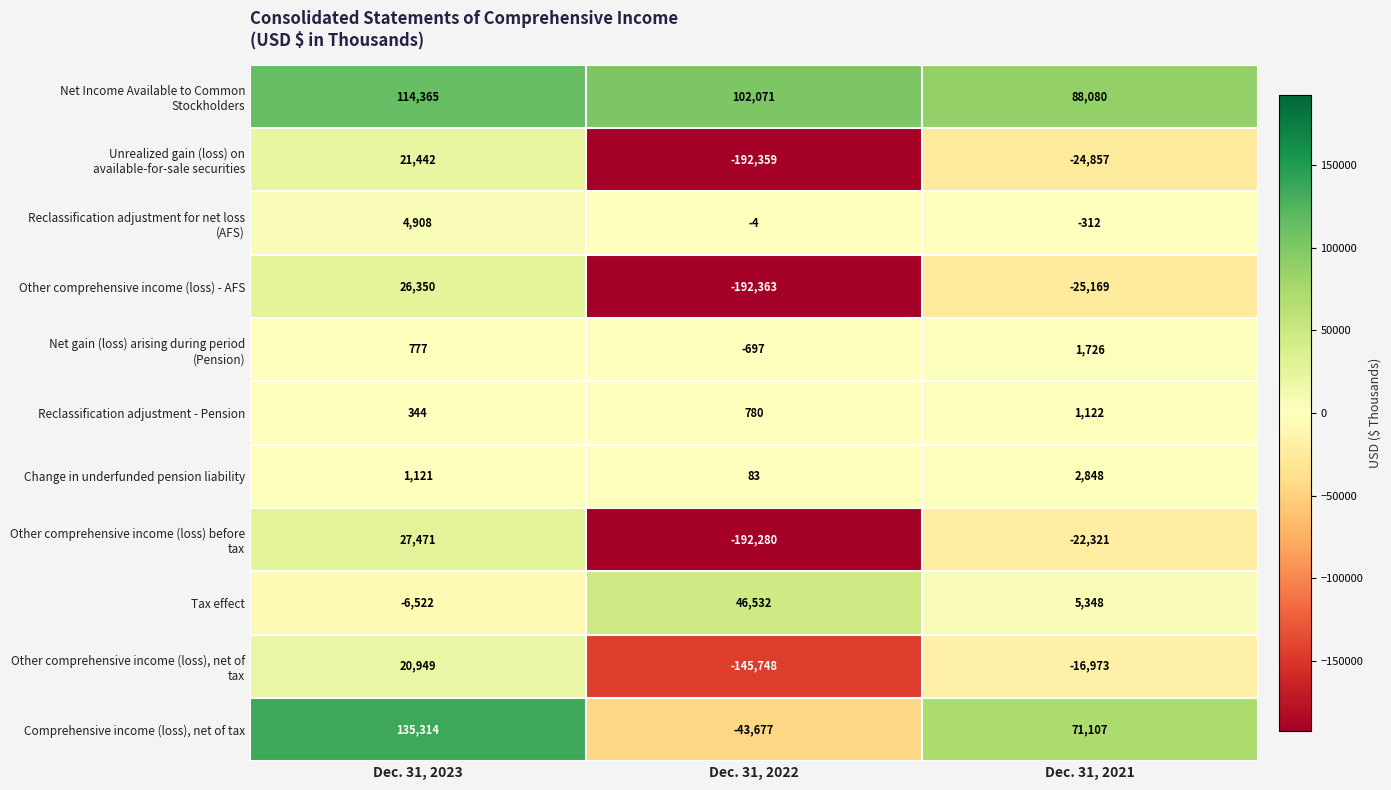

At which label is Reclassification adjustment - Pension closest to 733?

Dec. 31, 2022